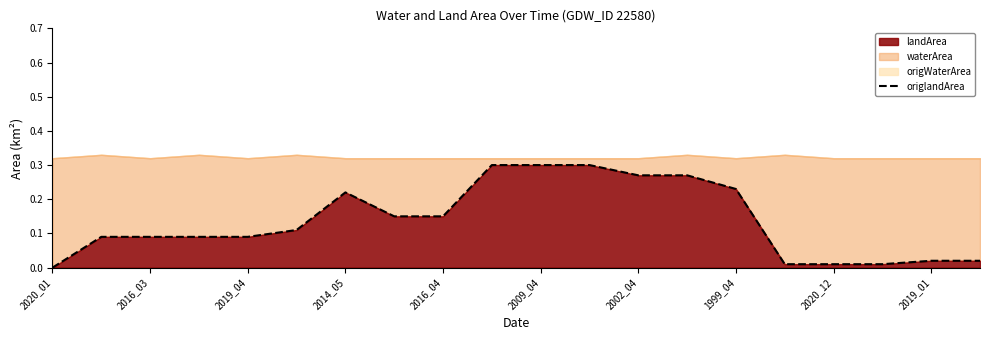

The value of landArea at 2016_04 is 0.3. True or false?

False